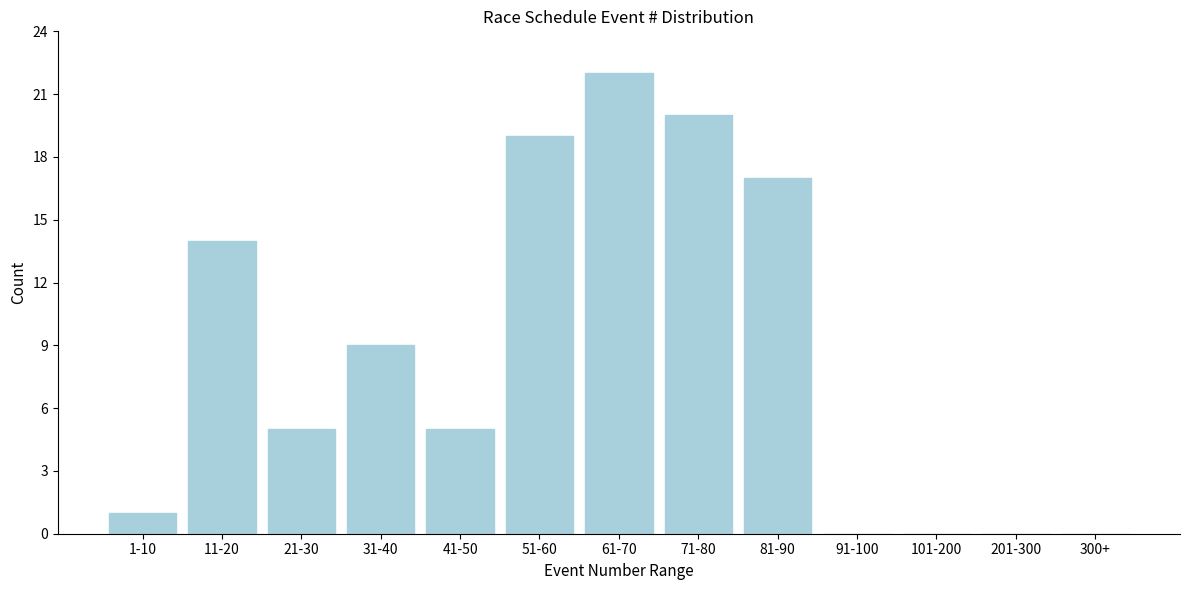

Reading left to right, transcribe all the data shown in this chart.

1-10=1	11-20=14	21-30=5	31-40=9	41-50=5	51-60=19	61-70=22	71-80=20	81-90=17	91-100=0	101-200=0	201-300=0	300+=0